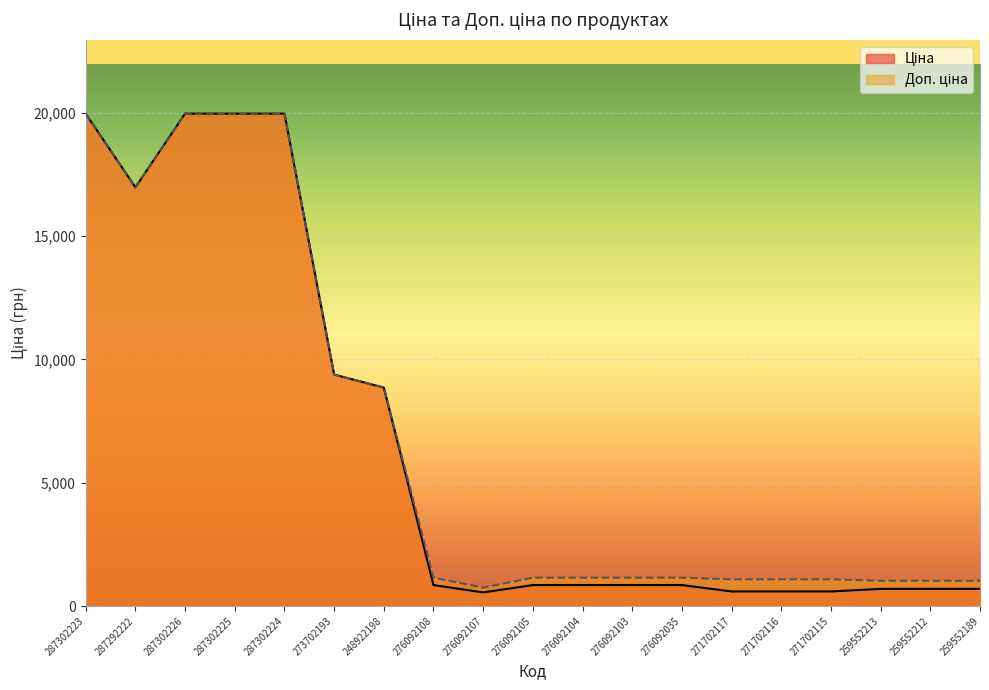

What is the sum of all Доп. ціна values?

127888.1